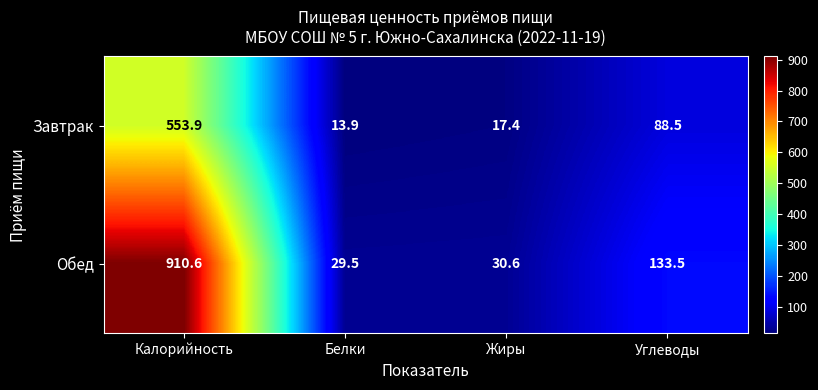

Rank the series at Углеводы from lowest to highest value.

Завтрак, Обед